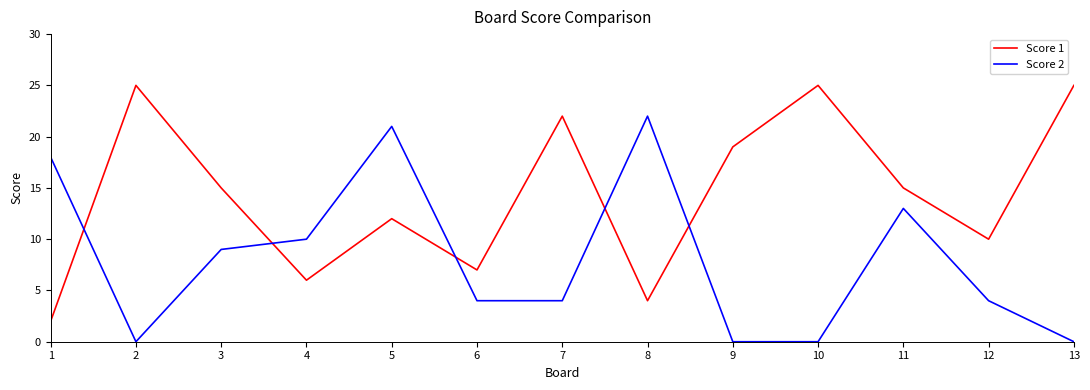

What is the average value of the Score 1 series?

14